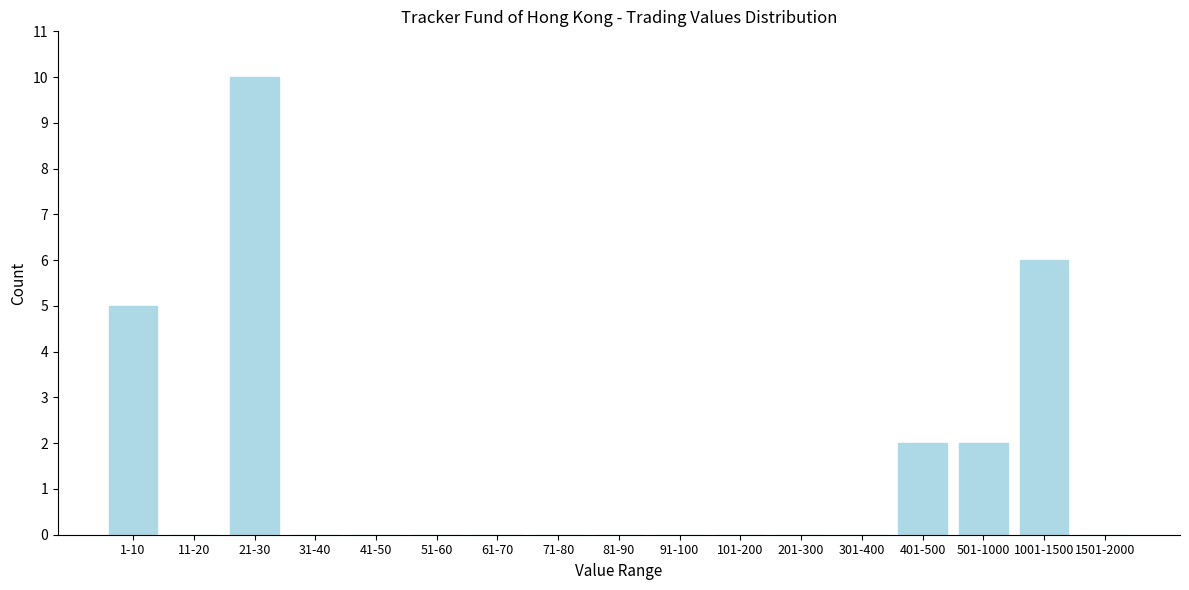

Reading right to left, list all the values displayed in this chart.

1501-2000=0	1001-1500=6	501-1000=2	401-500=2	301-400=0	201-300=0	101-200=0	91-100=0	81-90=0	71-80=0	61-70=0	51-60=0	41-50=0	31-40=0	21-30=10	11-20=0	1-10=5